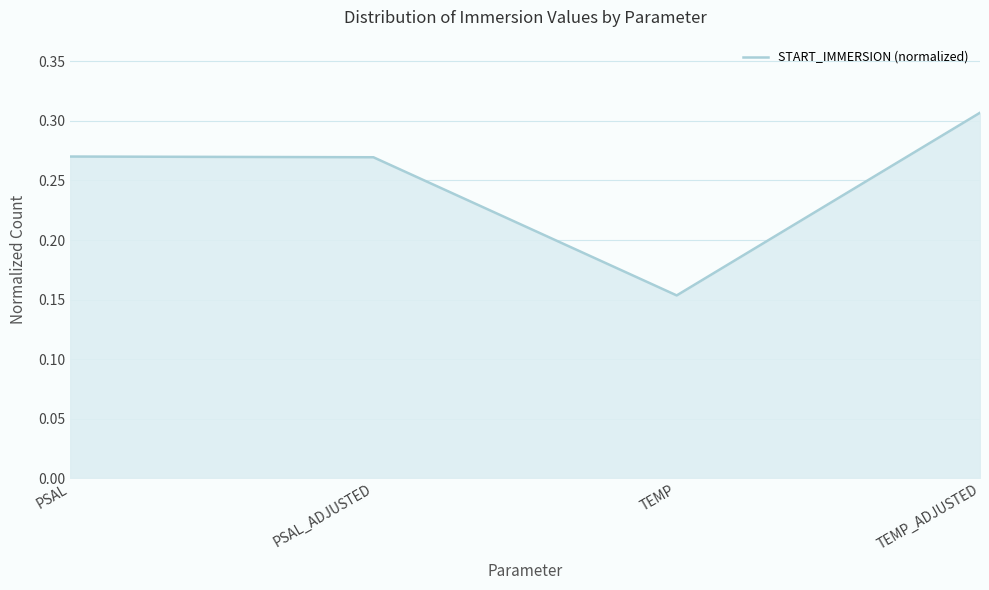

How many values are between 0 and 1?

4